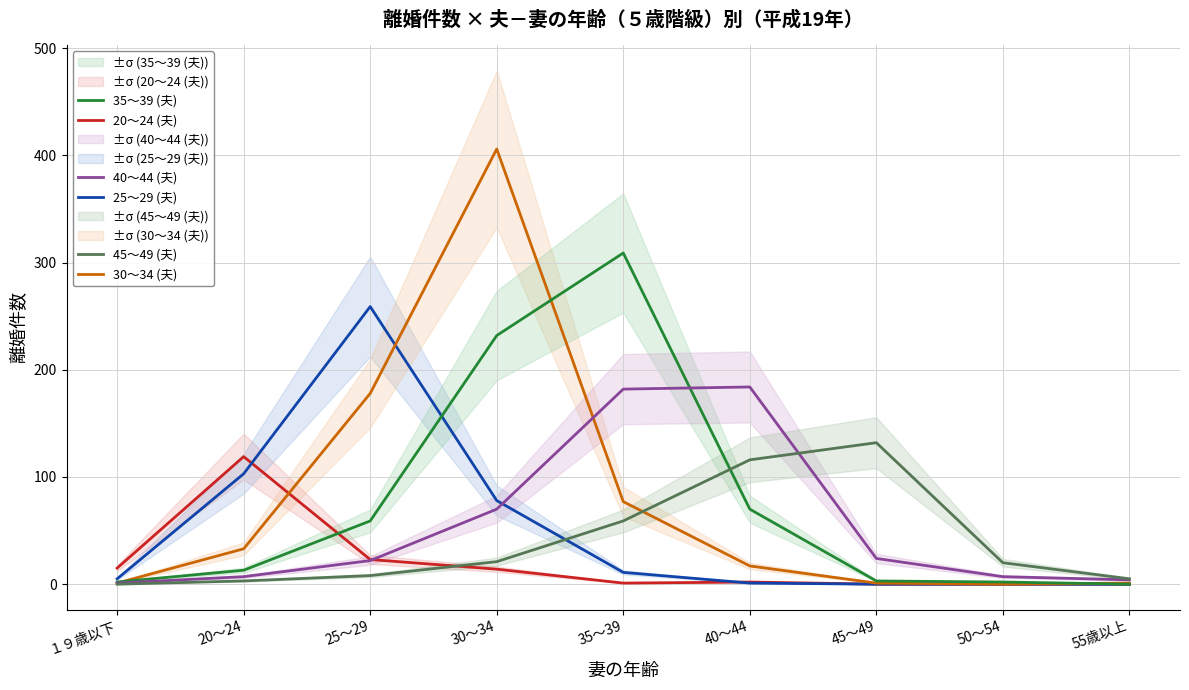

What is the difference between the highest and lowest values at 30～34?

392